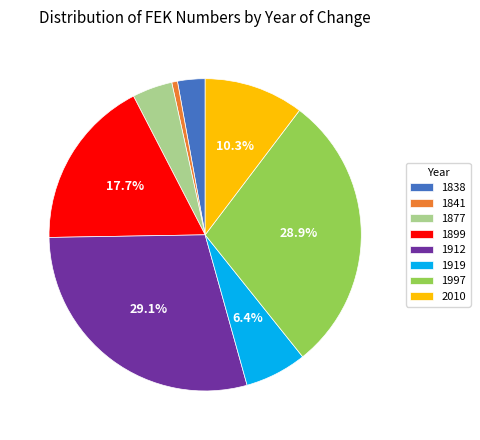

Do 1919 and 2010 together represent more than half of the pie?

No